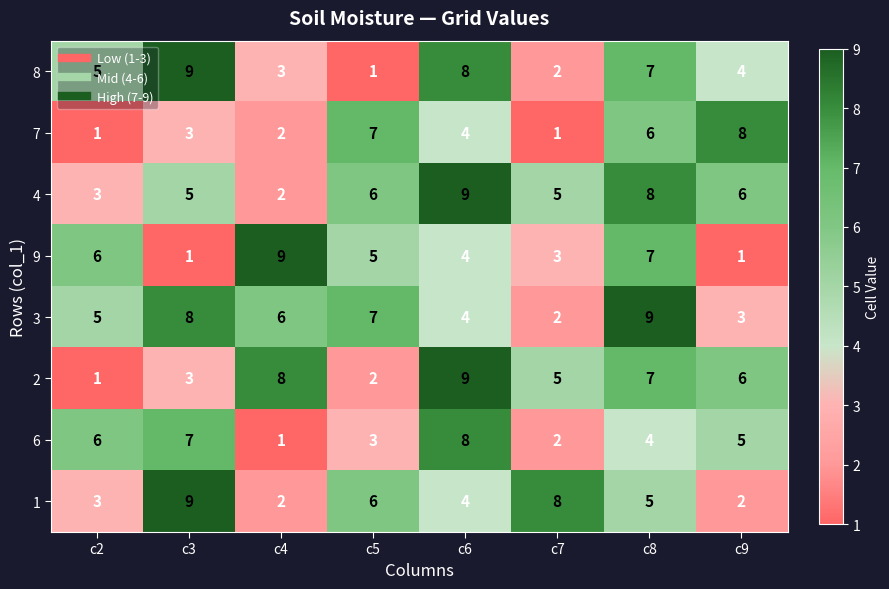

The value of 6 at c9 is 5. True or false?

True